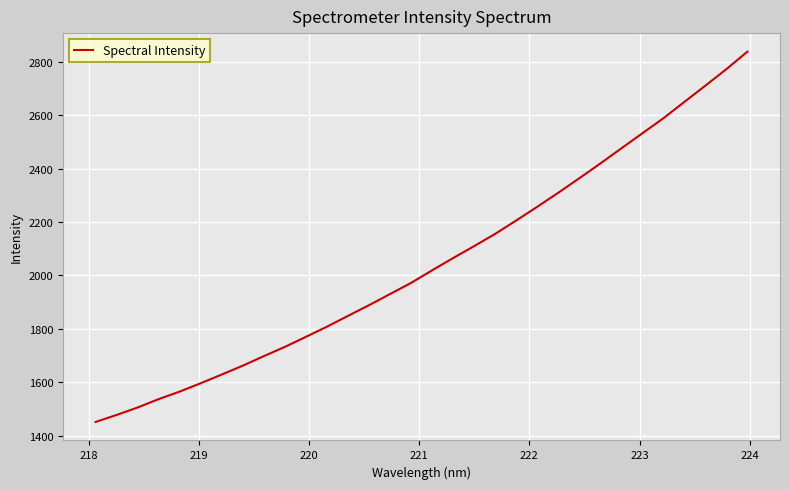

Does the chart display data point markers on the line(s)?

No